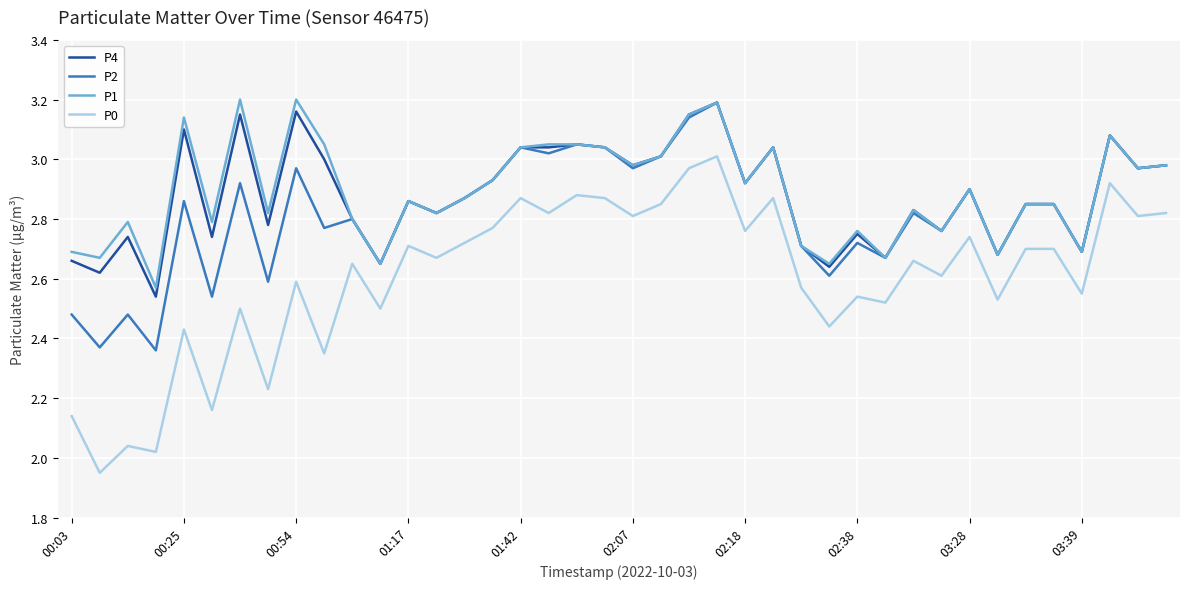

Which series has the largest range (max minus min)?

P0